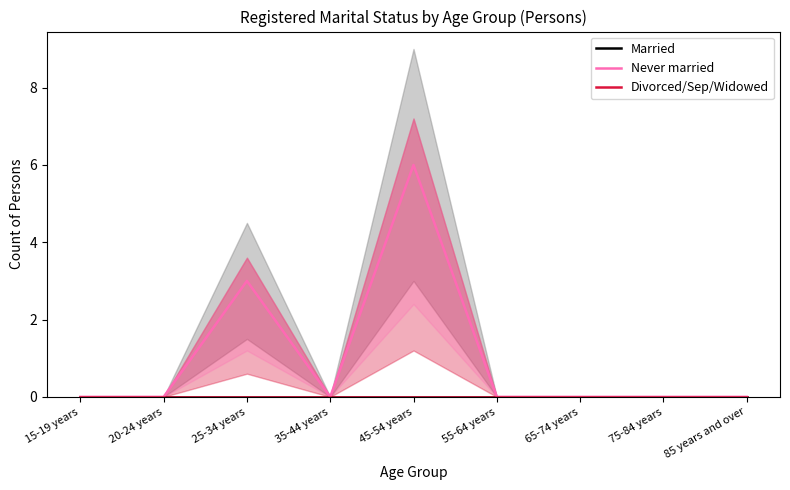

Which category has the highest value in the Never married series?

45-54 years